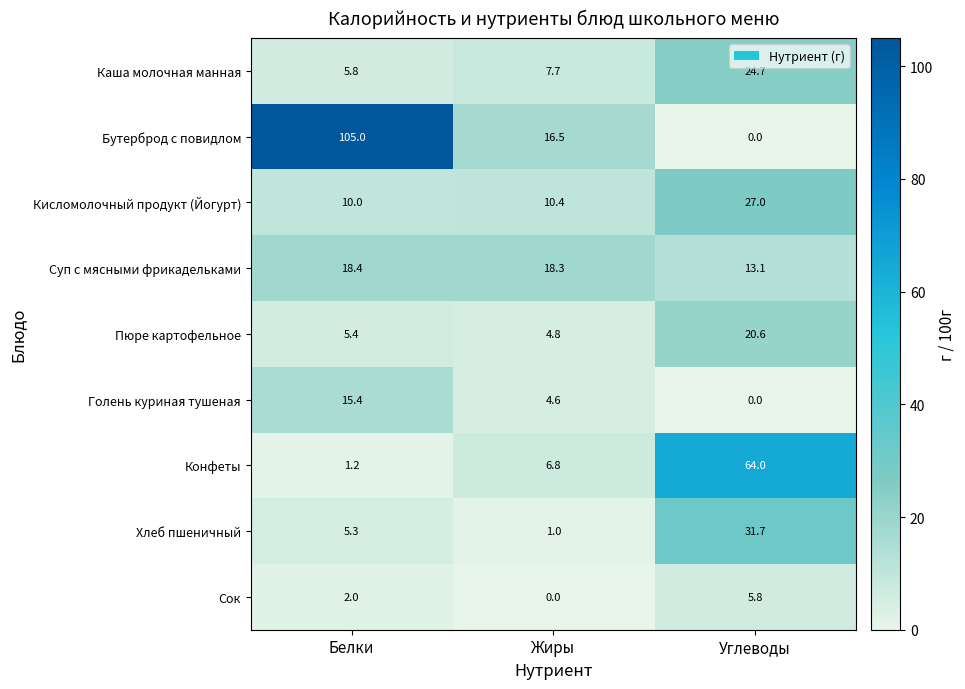

How many series are shown in this chart?

9